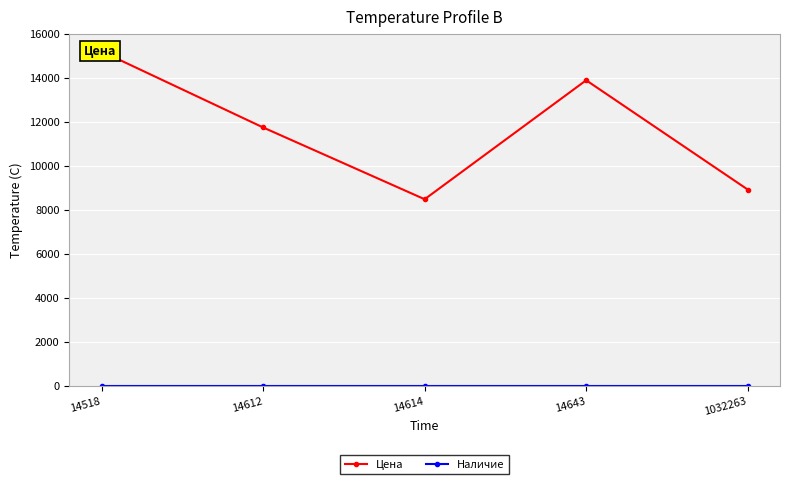

How many lines are shown in the chart?

2